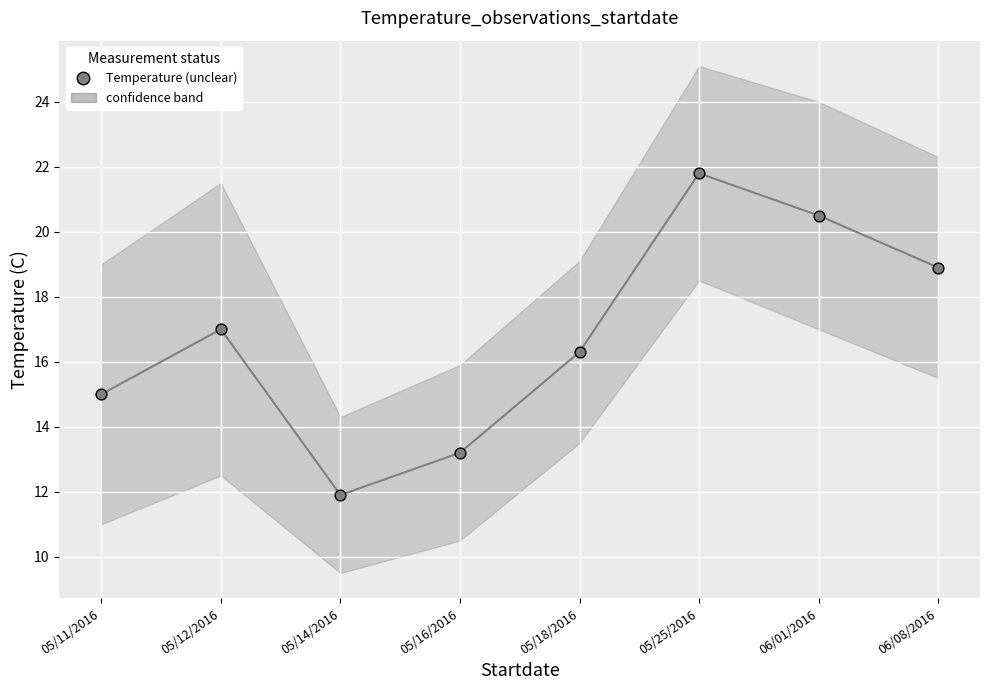

What is the change in value from 06/01/2016 to 06/08/2016?

-1.6